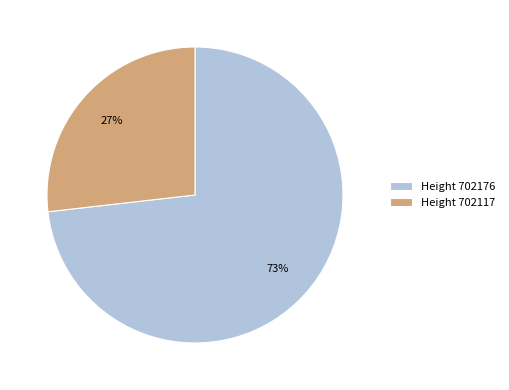

Rank the categories by value from lowest to highest.

Height 702117, Height 702176